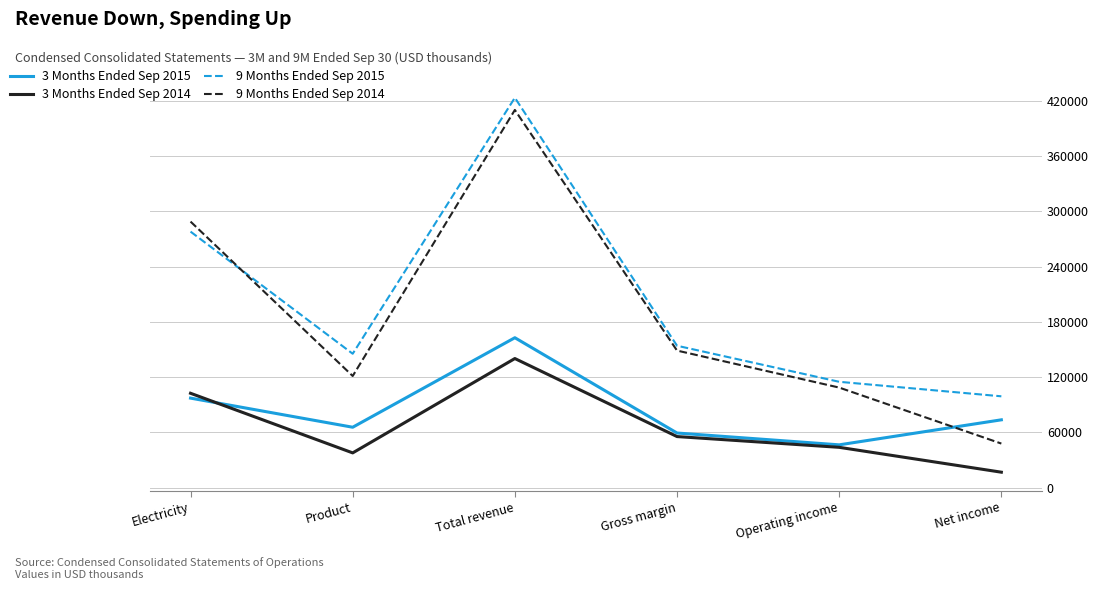

What is the difference between the maximum and minimum values in the 9 Months Ended Sep 2014 series?

362409